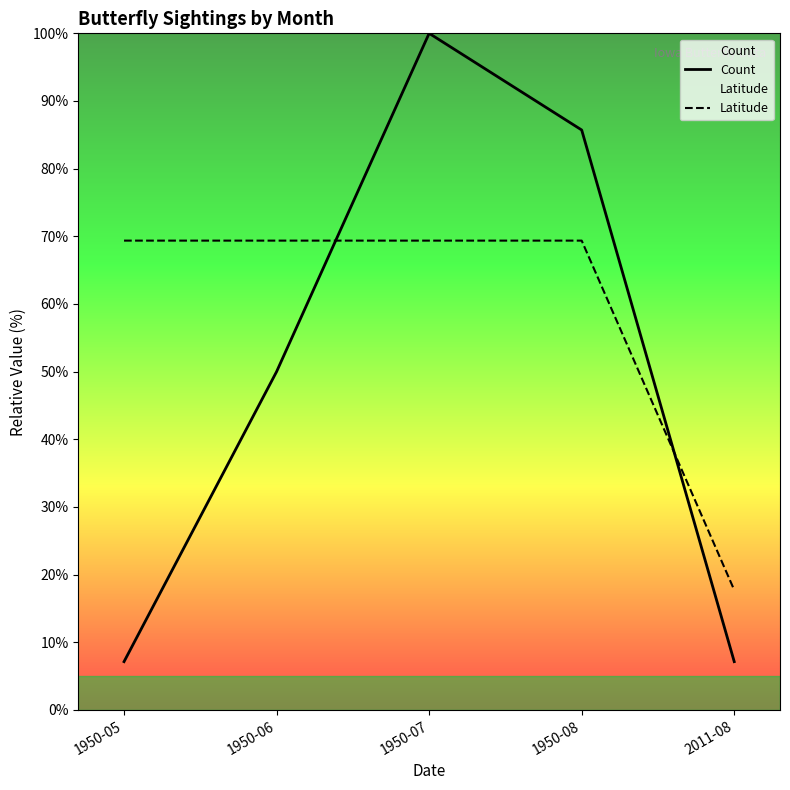

What is the average value of the Count series?

50.0